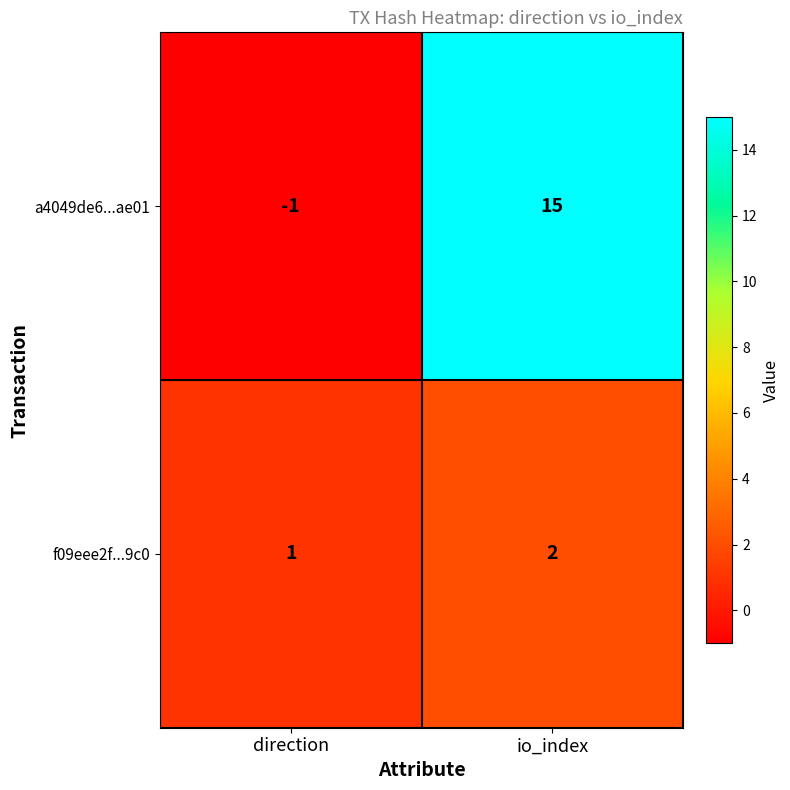

List the series in order of their overall mean, lowest first.

f09eee2f...9c0, a4049de6...ae01